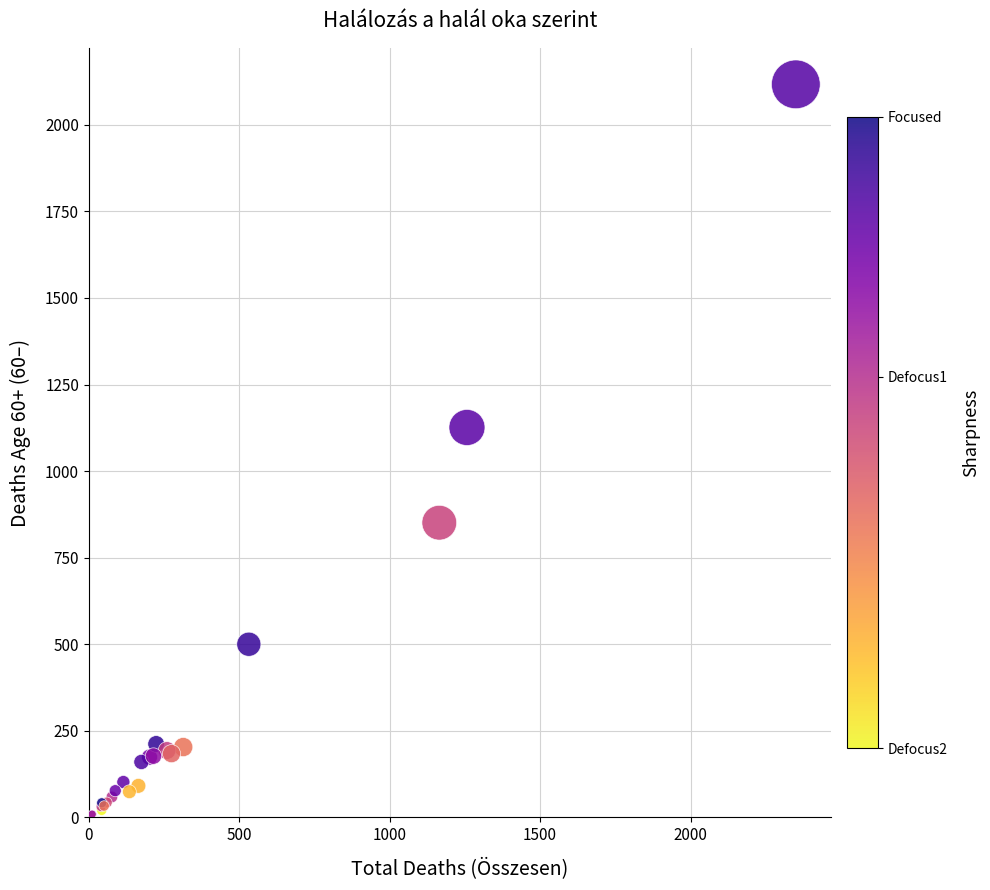

What Y value in the scatter plot is closest to 1062?

1126